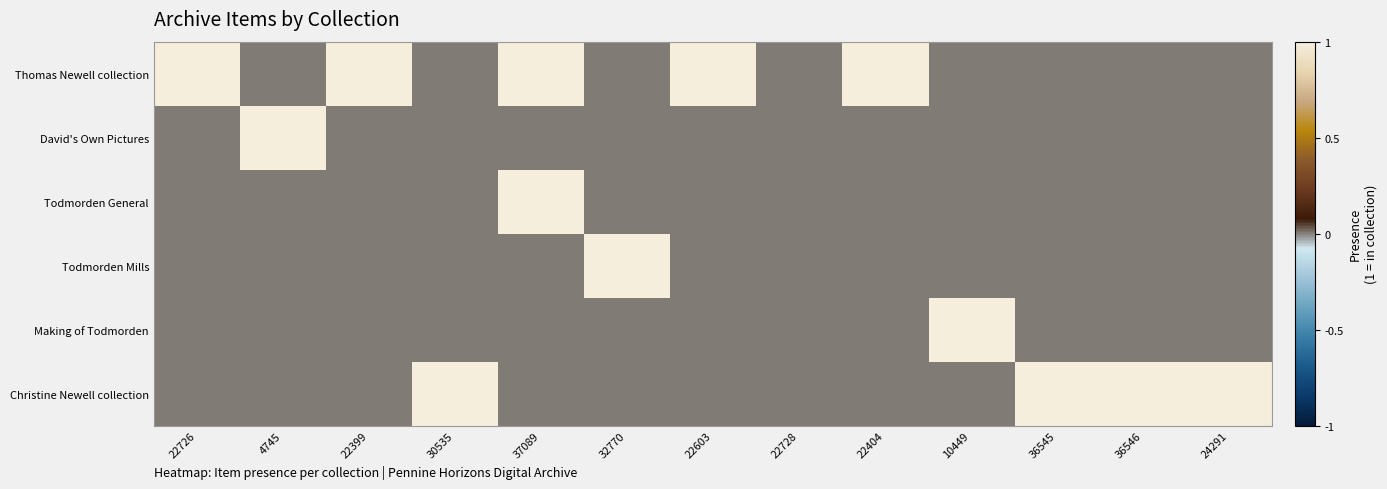

Rank the series at 22404 from lowest to highest value.

David's Own Pictures, Todmorden General, Todmorden Mills, Making of Todmorden, Christine Newell collection, Thomas Newell collection